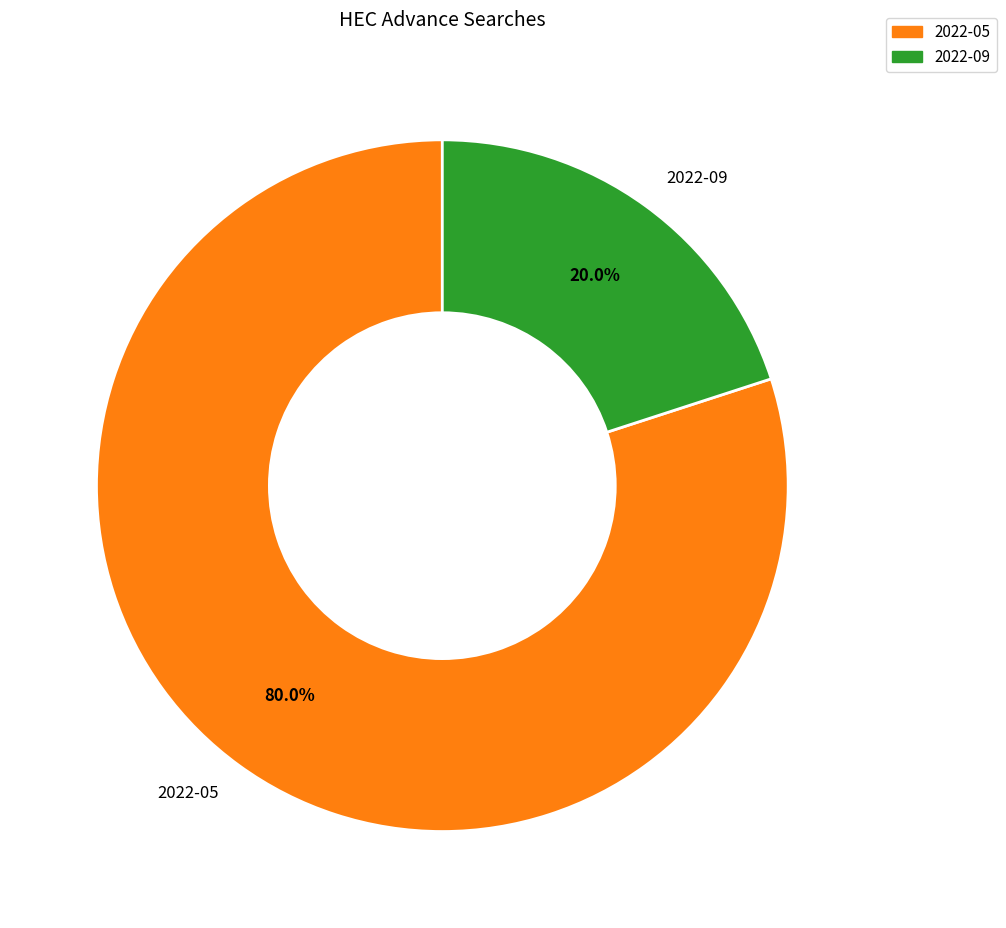

What is the ratio of the value at 2022-05 to the value at 2022-09?

4.0